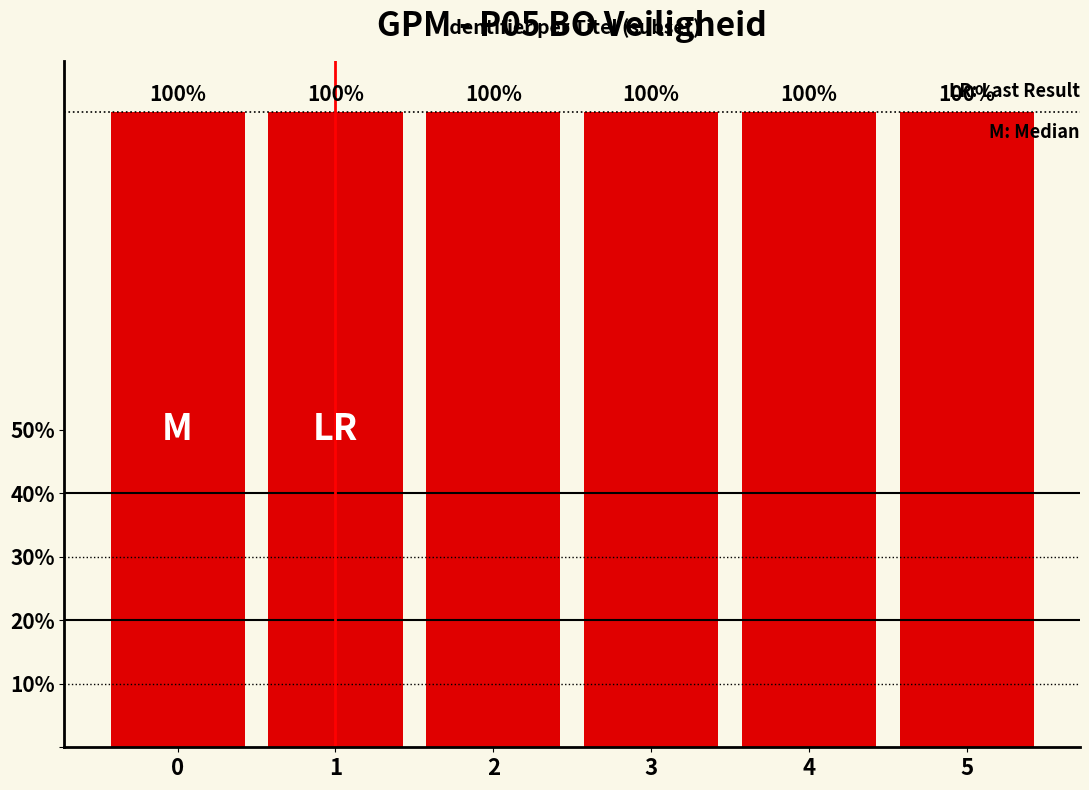

What is the value of the 6th bar from the left?

1.0